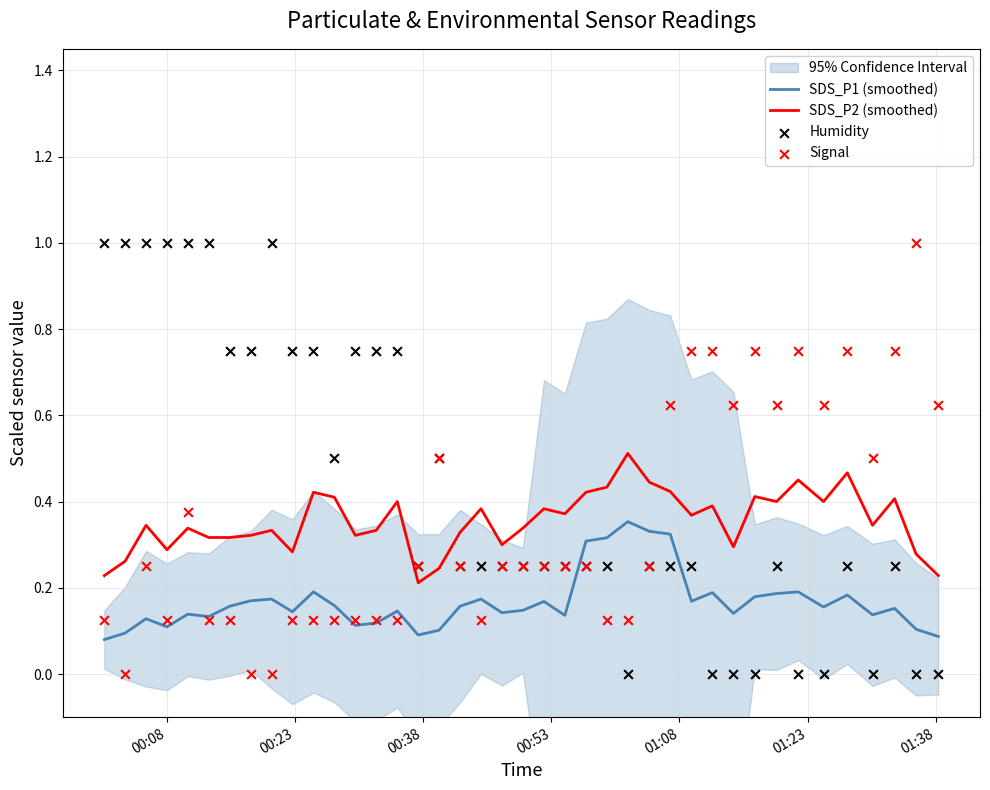

True or false: SDS_P2 (smoothed) and SDS_P1 (smoothed) intersect in this chart.

False